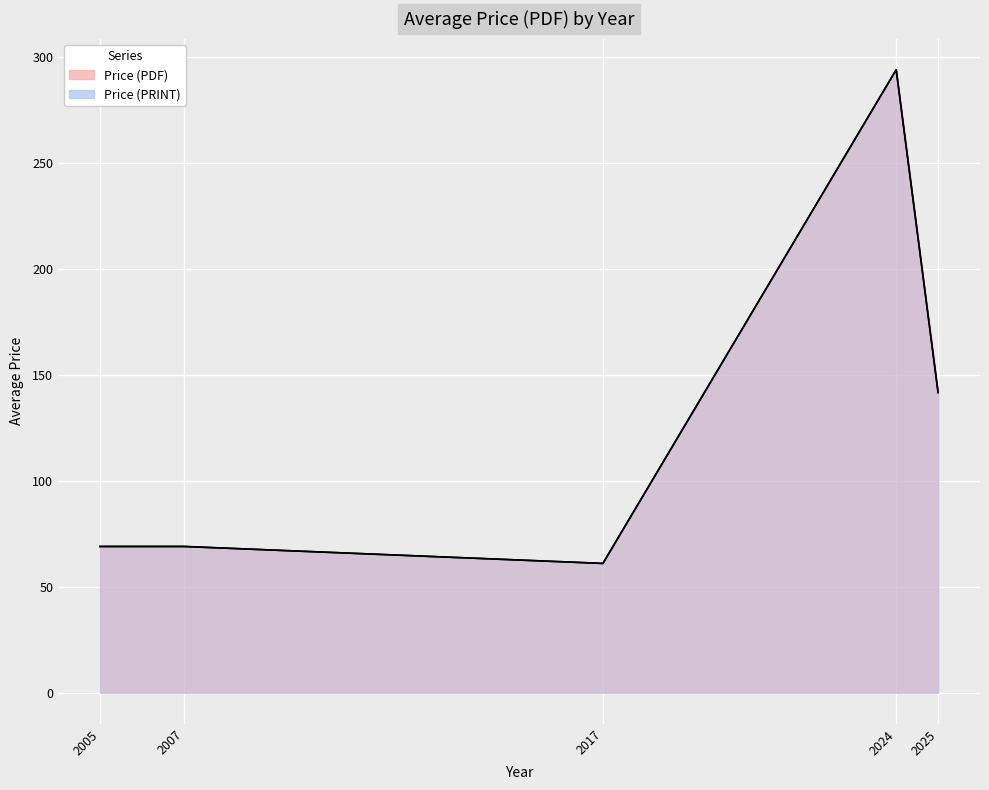

How many series are shown in this chart?

2